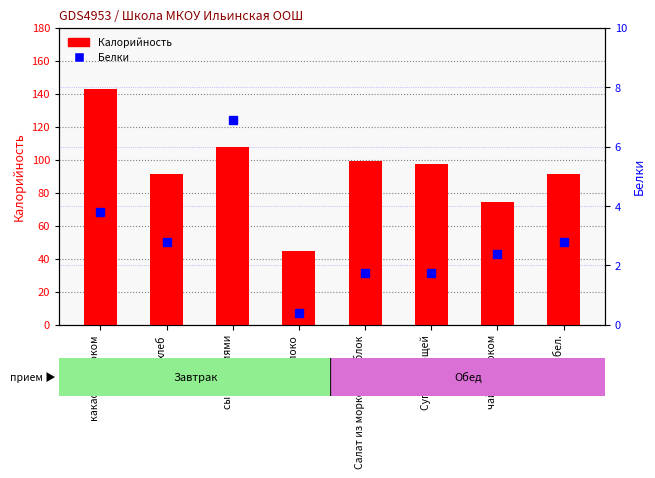

List the series in order of their peak value, highest first.

Калорийность, Белки